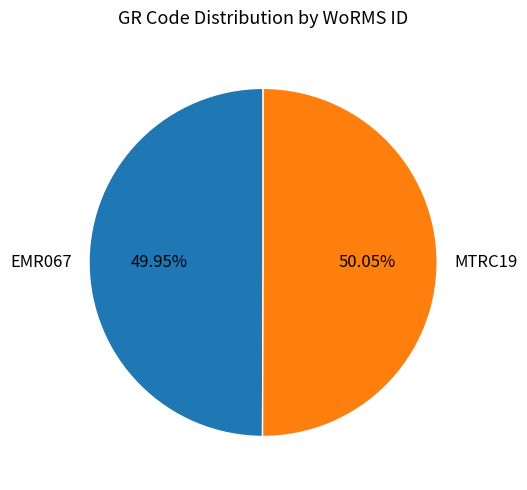

The MTRC19 slice represents 43% of the pie. True or false?

False